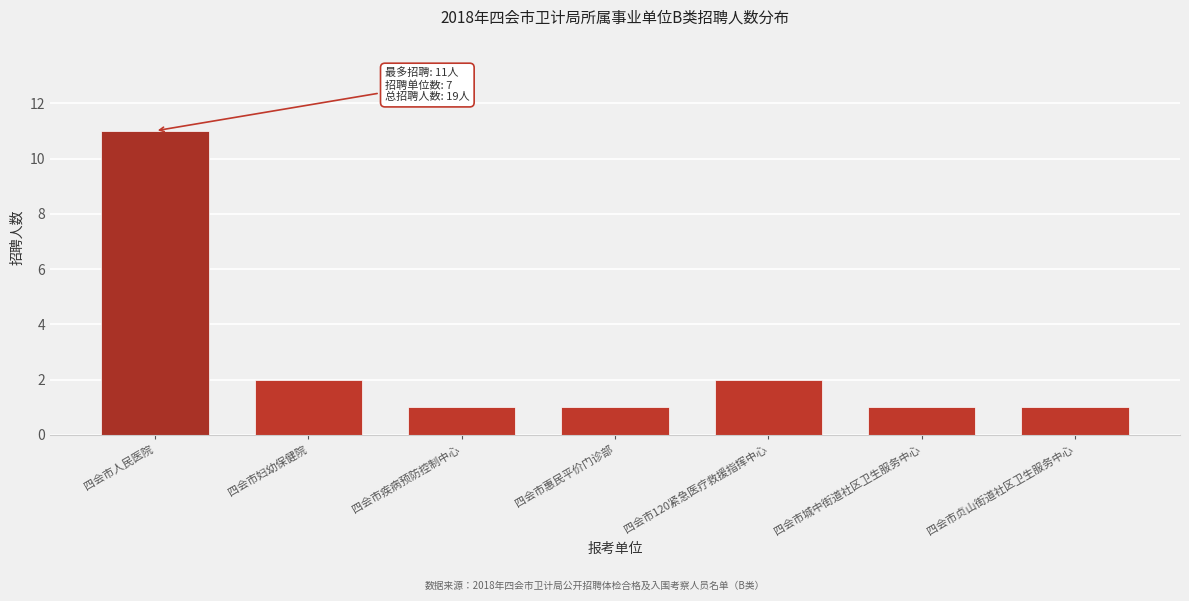

Reading left to right, transcribe all the data shown in this chart.

四会市人民医院=11	四会市妇幼保健院=2	四会市疾病预防控制中心=1	四会市惠民平价门诊部=1	四会市120紧急医疗救援指挥中心=2	四会市城中街道社区卫生服务中心=1	四会市贞山街道社区卫生服务中心=1